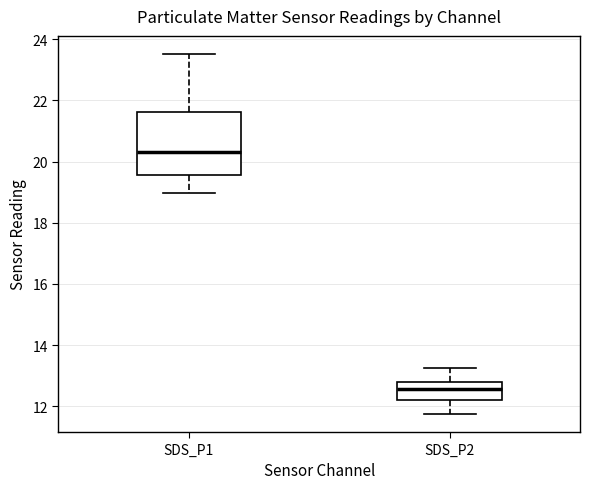

Reading left to right, transcribe this box plot: for each box, give where its median line is, the range the box spans, and where its two whiskers end, as read against the y-axis. The values are not printed on the chart, so give them approximately, as read against the axis.

SDS_P1: median 20.4, box 19.6 to 21.6, whiskers 19.0 to 23.6
SDS_P2: median 12.6, box 12.2 to 12.8, whiskers 11.8 to 13.2